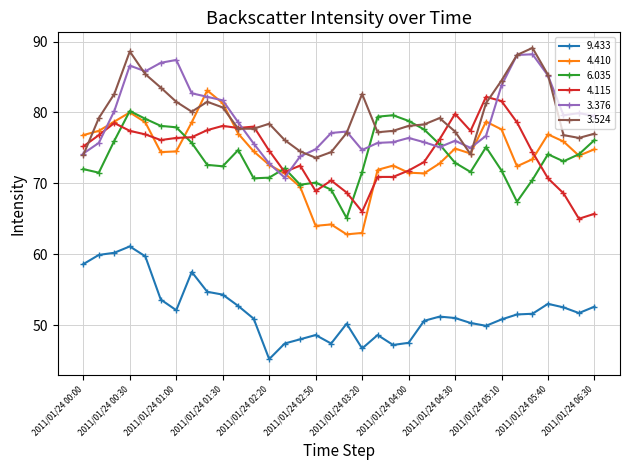

True or false: 4.115 has more than 2 interior local peaks.

True